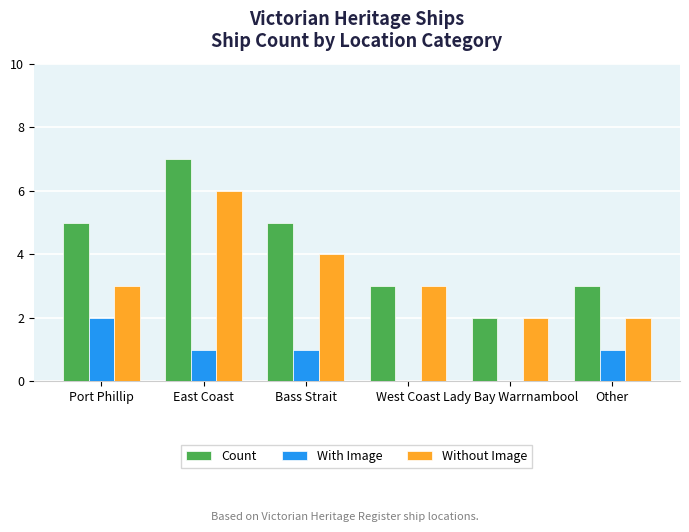

How many series are shown in this chart?

3